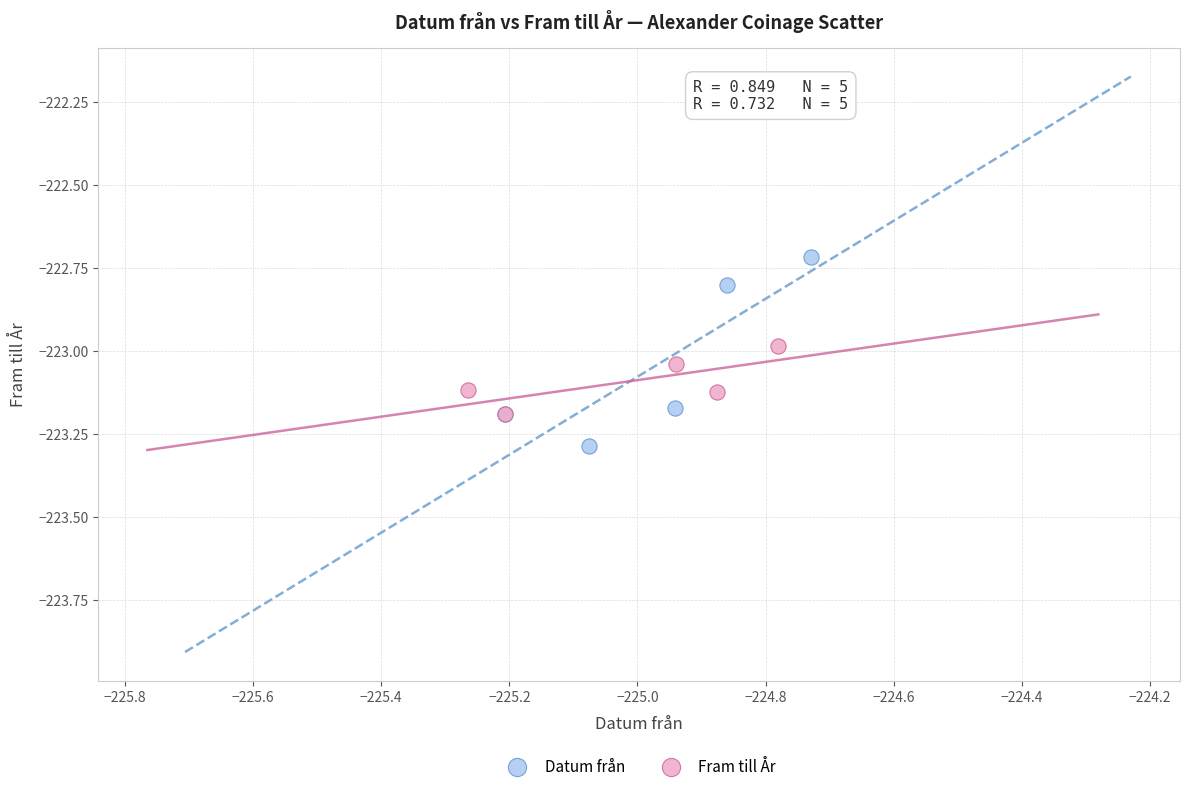

Which series contains the lowest Y value?

Datum från